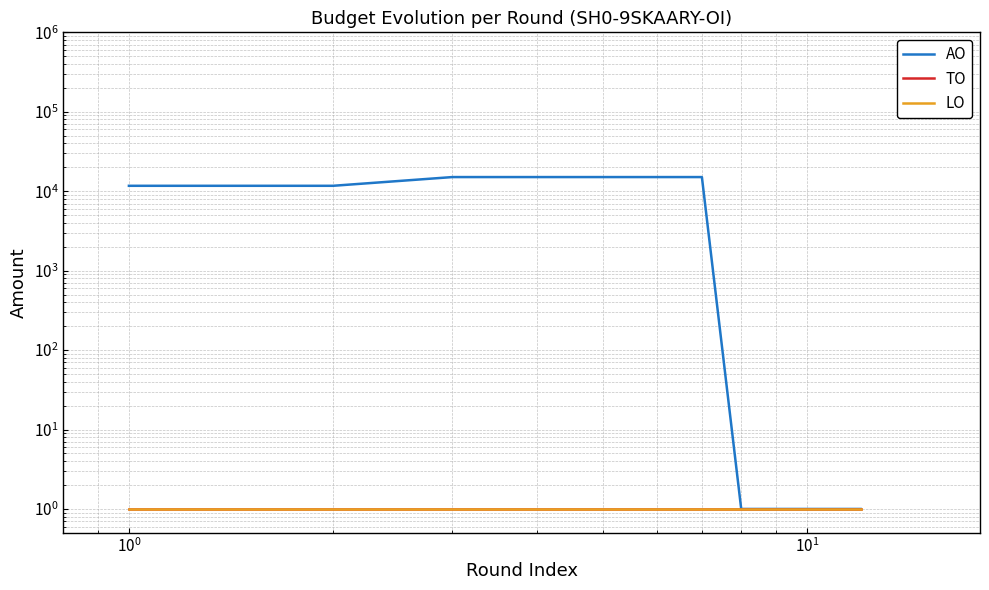

Reading left to right, what are all the values shown in this chart?

AO: 11700	11700	15067	15067	15067	15067	15067	1	1	1	1	1
TO: 1	1	1	1	1	1	1	1	1	1	1	1
LO: 1	1	1	1	1	1	1	1	1	1	1	1